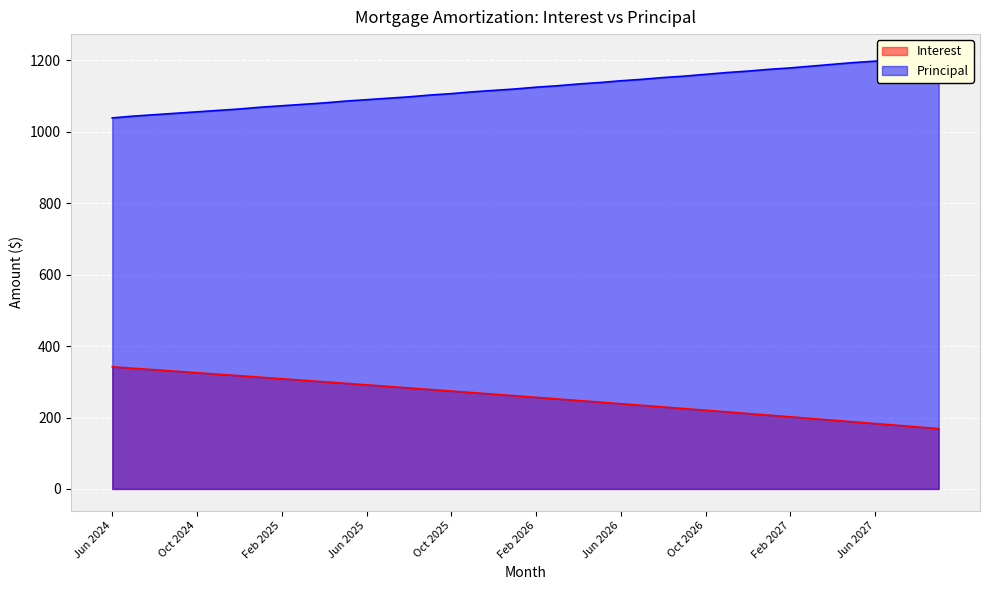

What is the value of the Interest point at the 23rd from the left?

247.6